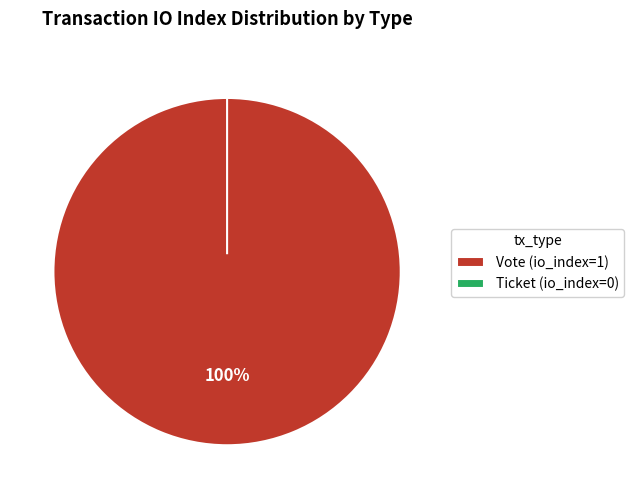

Which slice is the smallest?

Ticket